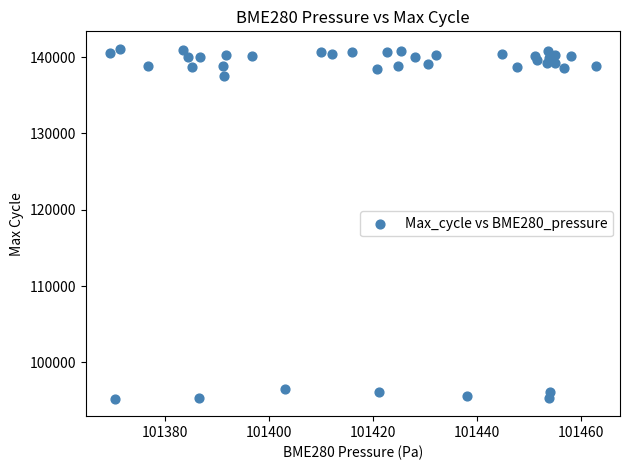

What is the range of Y values (max minus min)?

45825